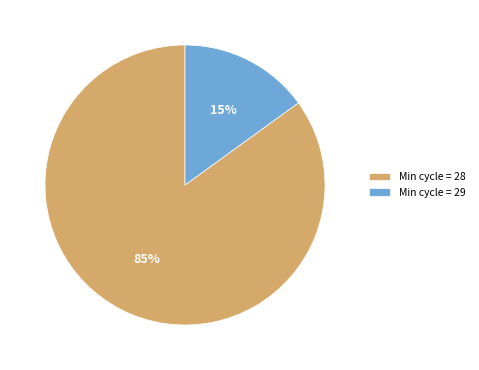

What is the largest slice in the pie chart?

Min cycle = 28